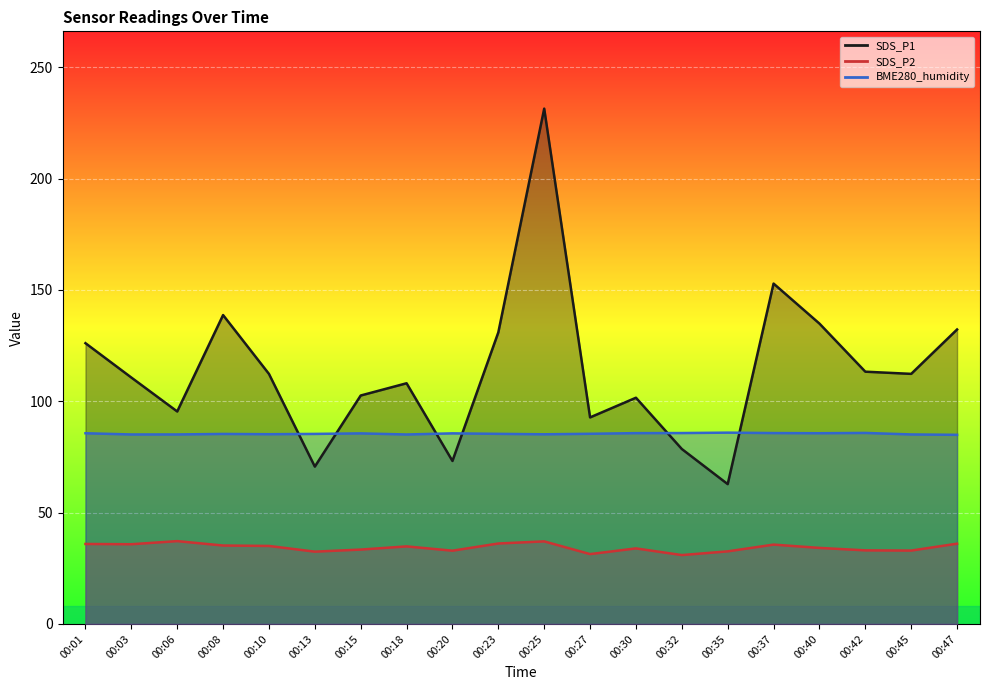

Which series has the widest spread of values?

SDS_P1